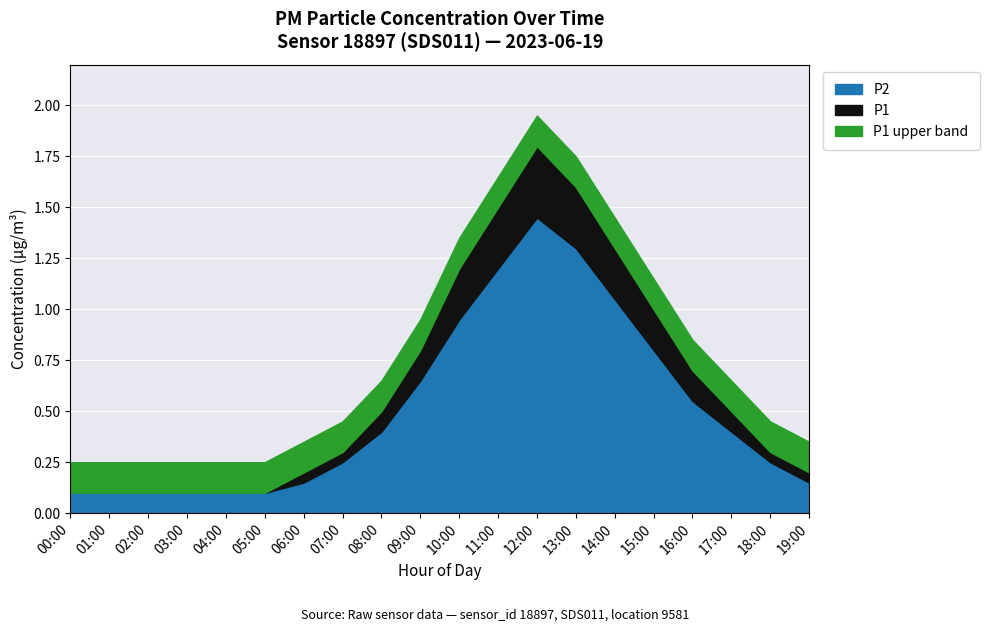

Reading left to right, what are all the values shown in this chart?

P1: 00:00=0.1	01:00=0.1	02:00=0.1	03:00=0.1	04:00=0.1	05:00=0.1	06:00=0.2	07:00=0.3	08:00=0.5	09:00=0.8	10:00=1.2	11:00=1.5	12:00=1.8	13:00=1.6	14:00=1.3	15:00=1.0	16:00=0.7	17:00=0.5	18:00=0.3	19:00=0.2
P2: 00:00=0.1	01:00=0.1	02:00=0.1	03:00=0.1	04:00=0.1	05:00=0.1	06:00=0.1	07:00=0.2	08:00=0.4	09:00=0.7	10:00=0.9	11:00=1.2	12:00=1.4	13:00=1.3	14:00=1.1	15:00=0.8	16:00=0.6	17:00=0.4	18:00=0.2	19:00=0.1